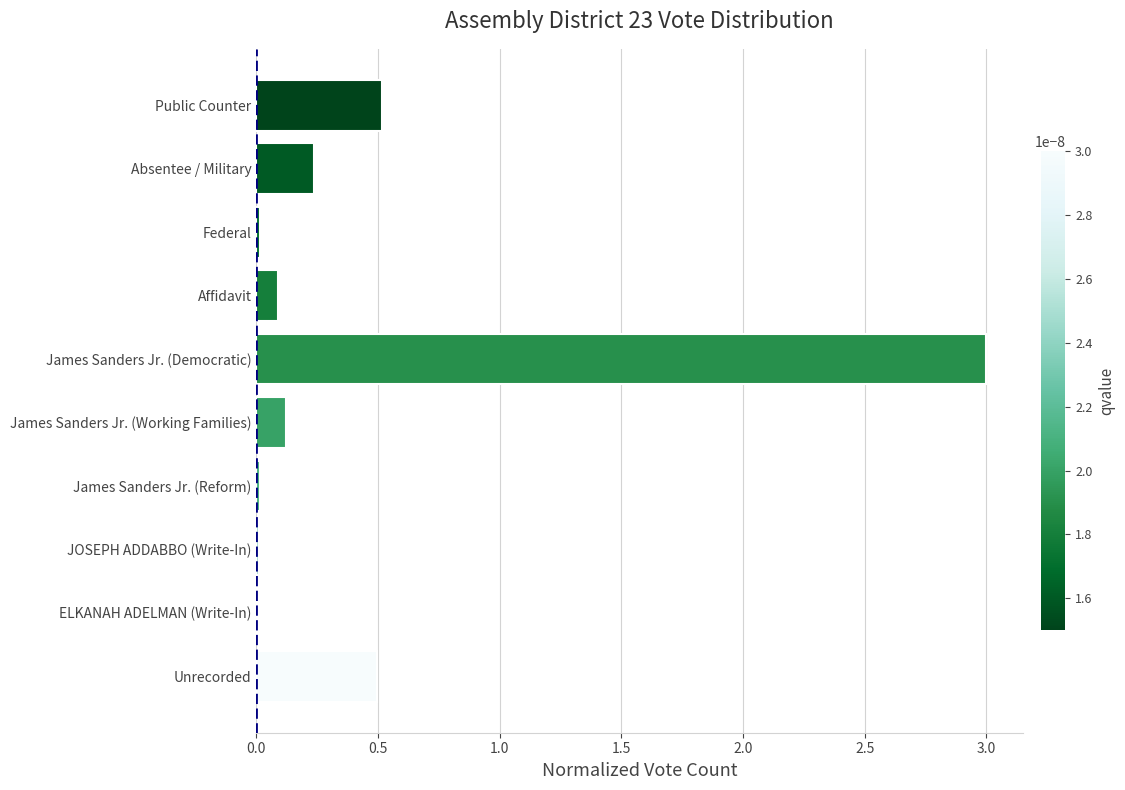

What is the sum of the values at Public Counter and James Sanders Jr. (Democratic)?

3.5